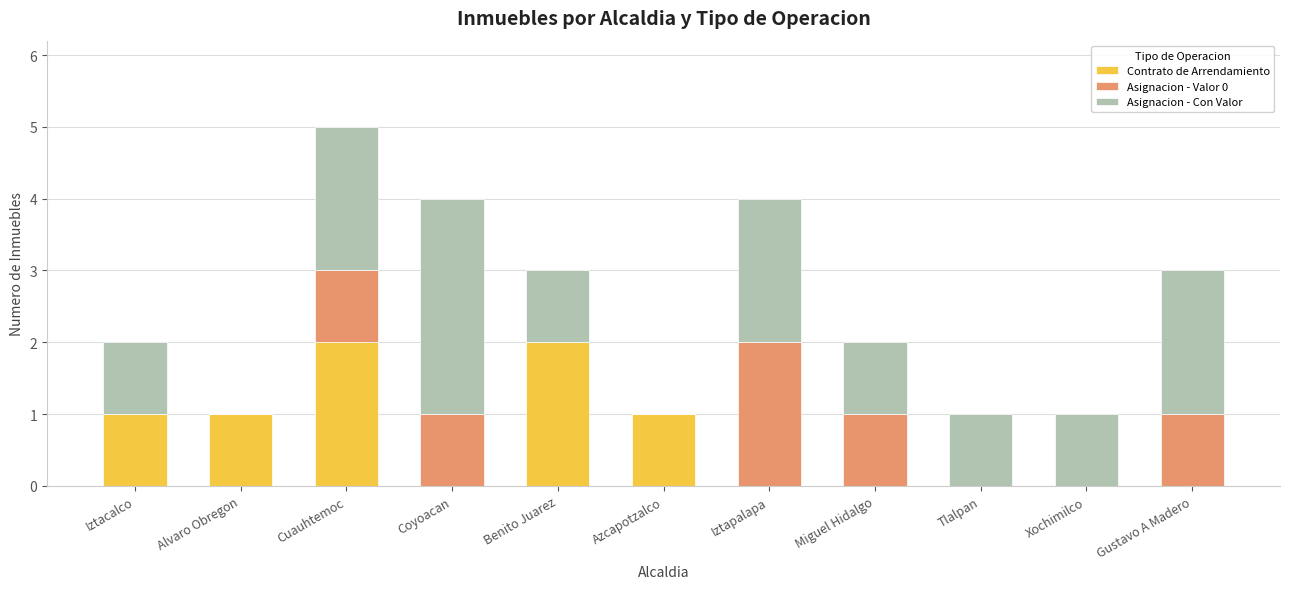

How many categories are shown in the chart?

11